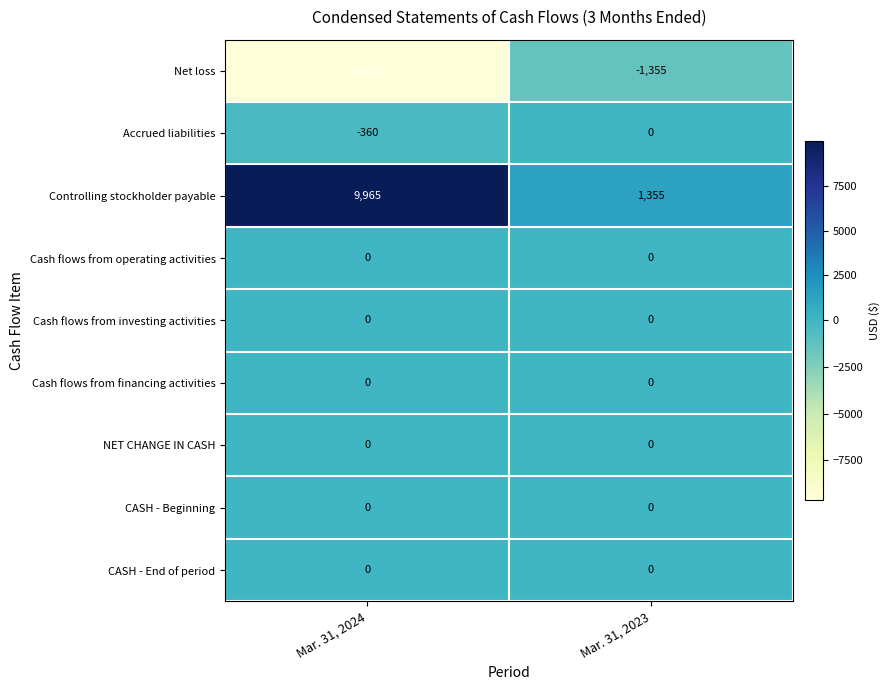

List the labels in order of Accrued liabilities value, largest first.

Mar. 31, 2023, Mar. 31, 2024